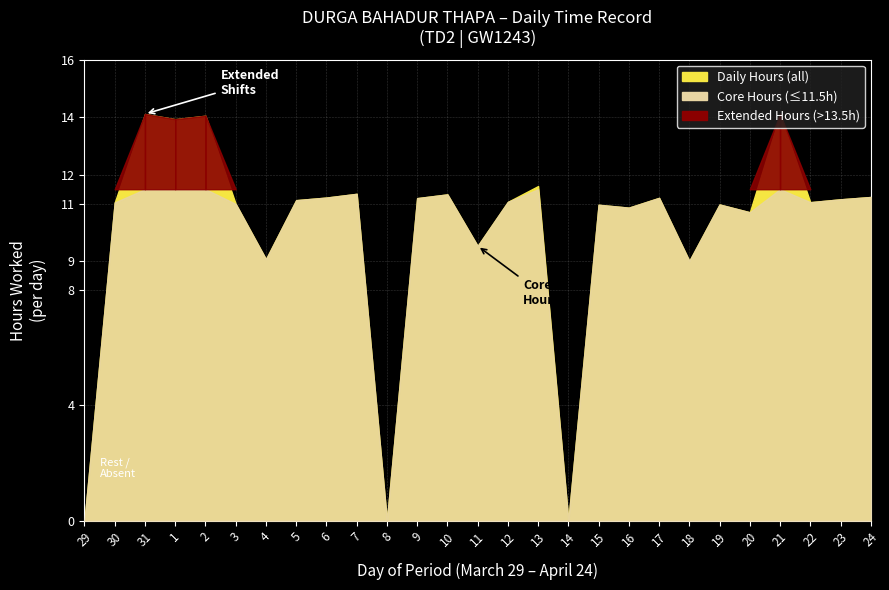

What is the label of the 3rd point from the right?

22